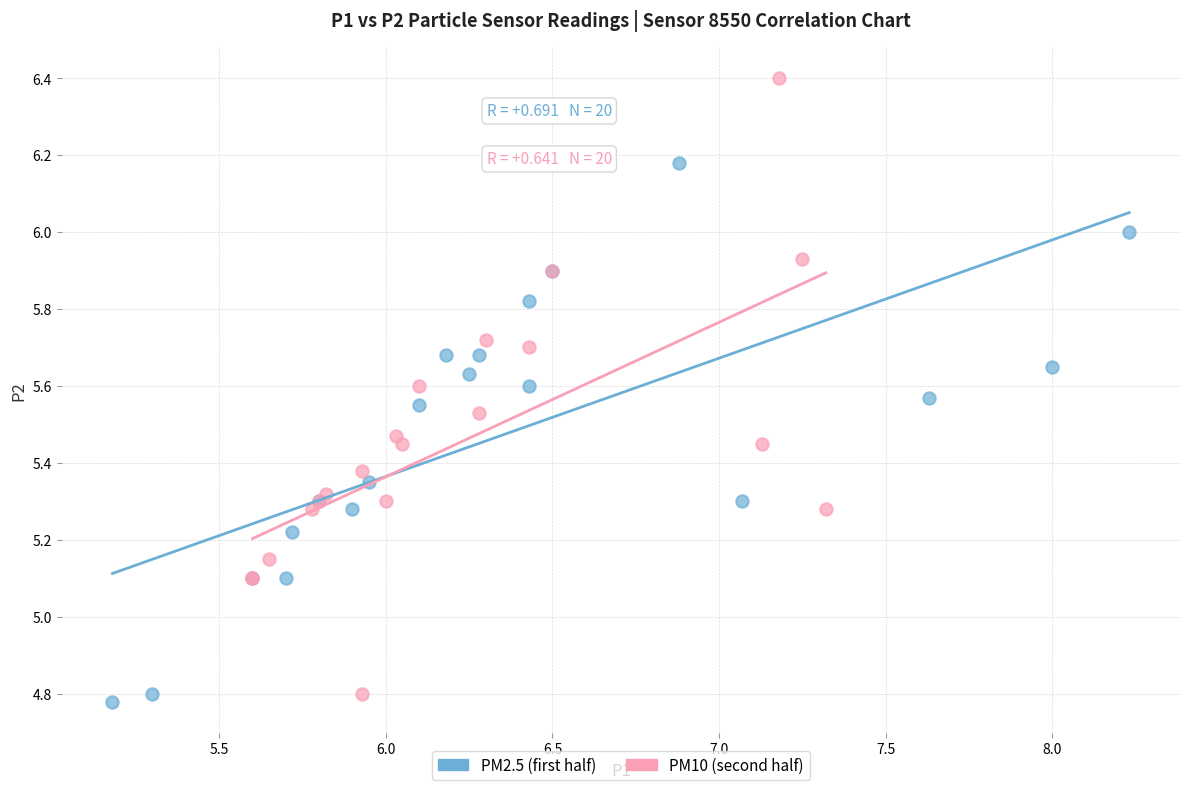

Which series reaches the minimum Y coordinate?

PM2.5 (first half)